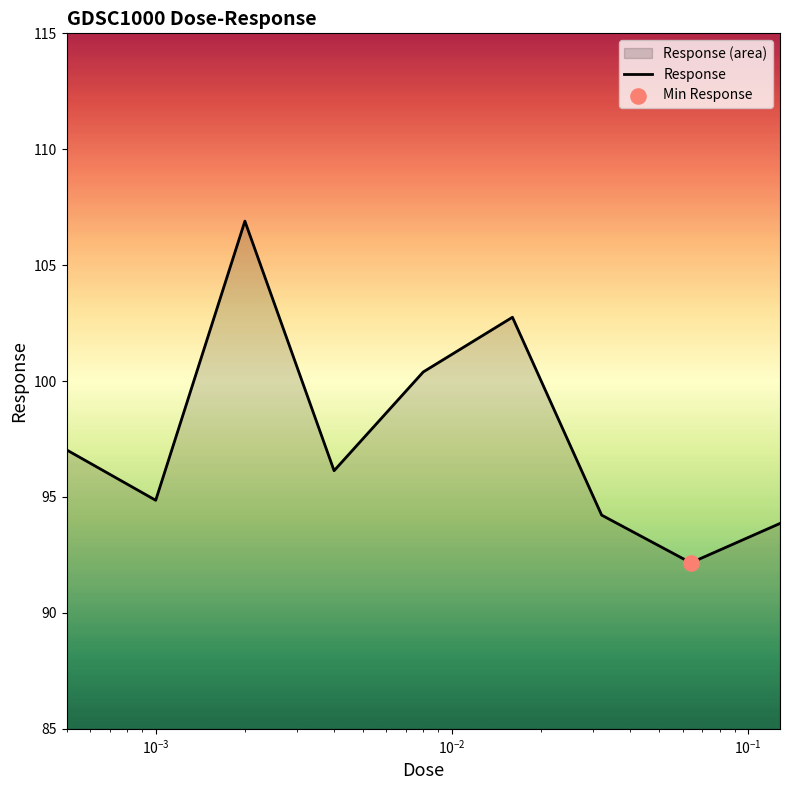

What is the greatest value displayed?

106.9